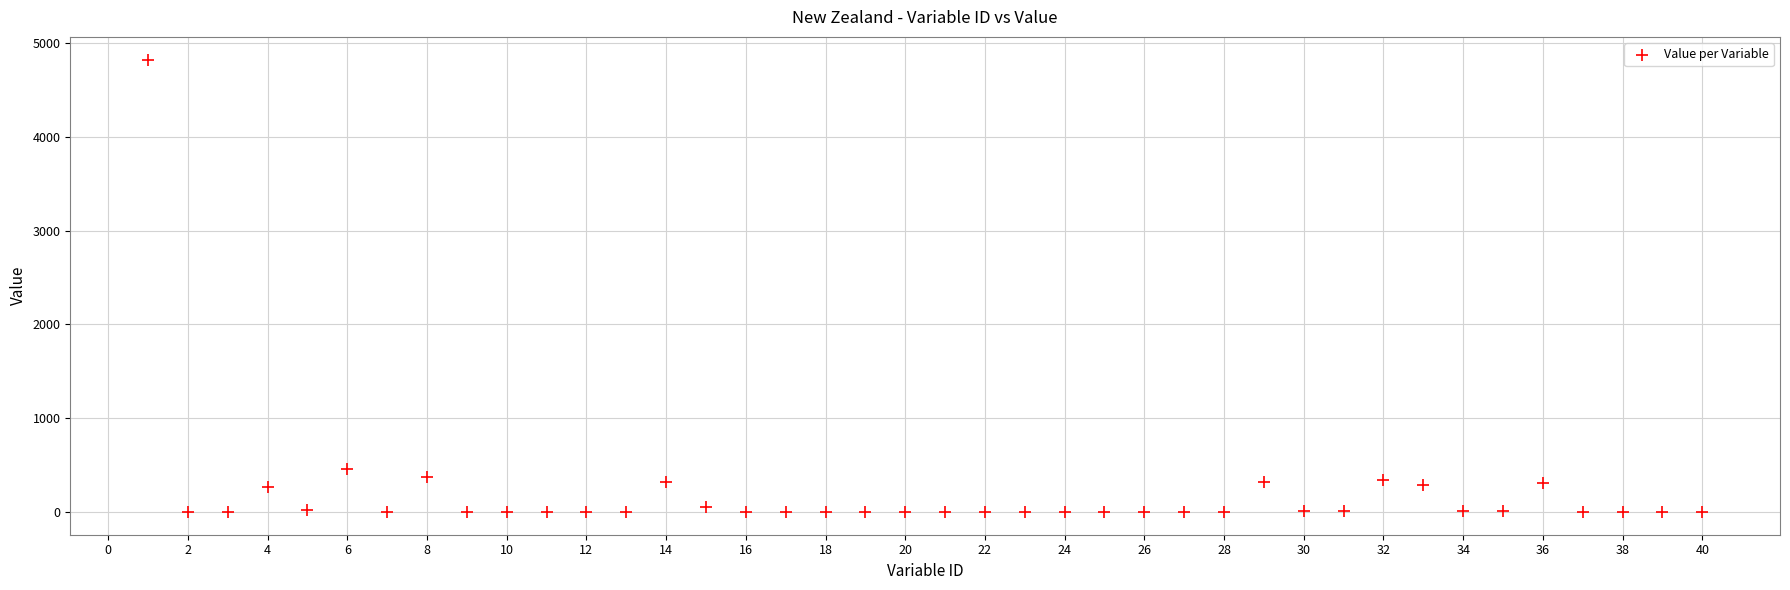

What Y value in the scatter plot is closest to 2411?

462.9